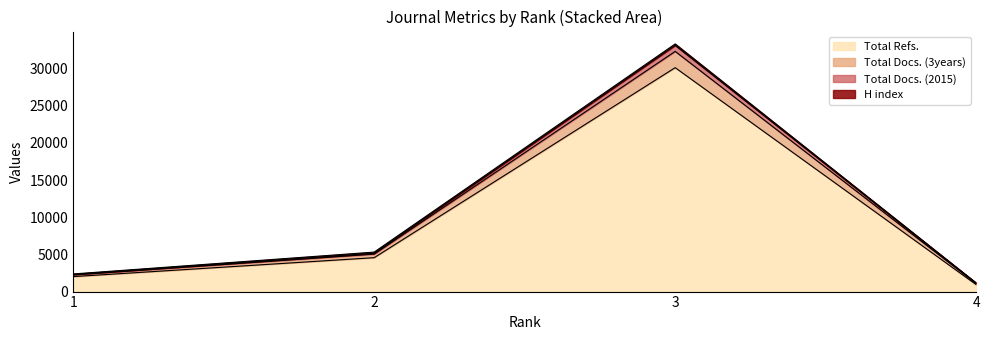

True or false: Total Refs. and Total Docs. (3years) cross at least once.

False